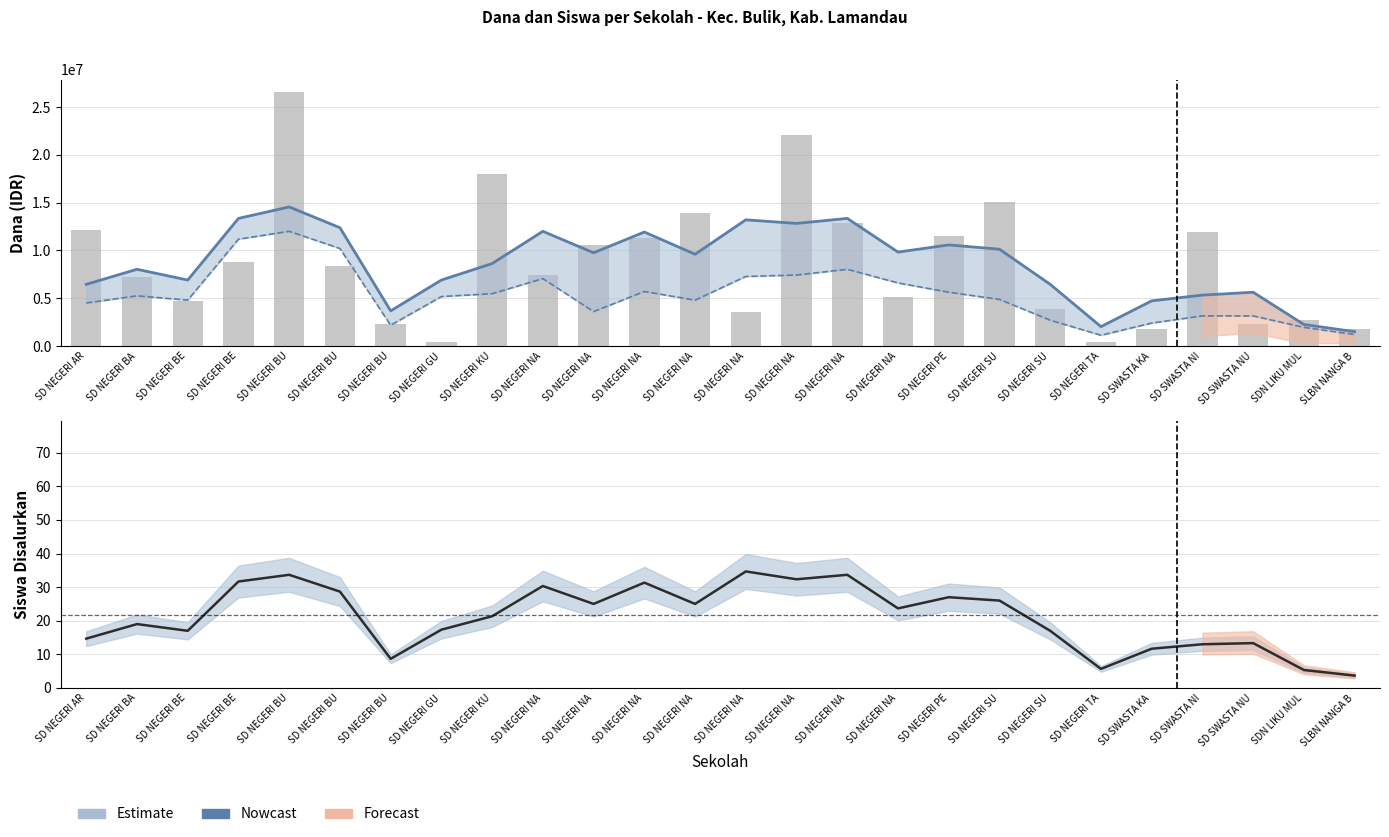

The Siswa Disalurkan (trend) series shows 31.7 at SD NEGERI BE. True or false?

True